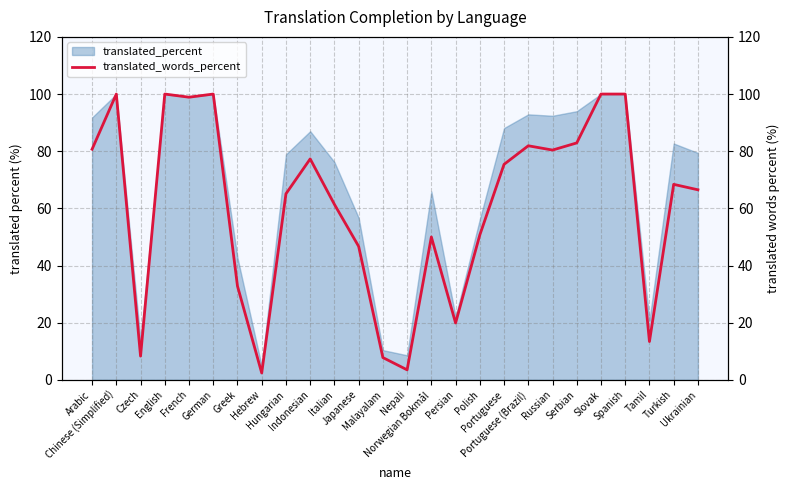

List the labels in order of value, largest first.

Chinese (Simplified), English, German, Slovak, Spanish, French, Serbian, Portuguese (Brazil), Arabic, Russian, Indonesian, Portuguese, Turkish, Ukrainian, Hungarian, Italian, Polish, Norwegian Bokmål, Japanese, Greek, Persian, Tamil, Czech, Malayalam, Nepali, Hebrew